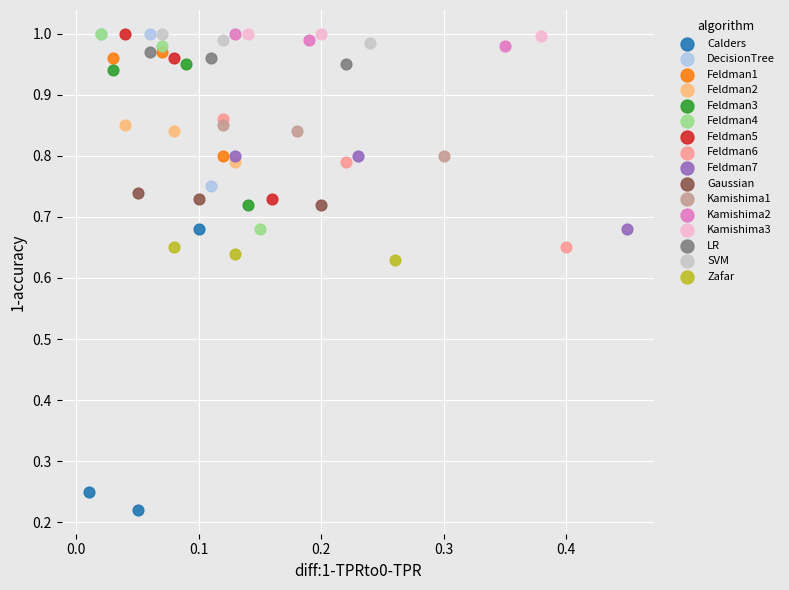

Which series reaches the minimum Y coordinate?

Calders